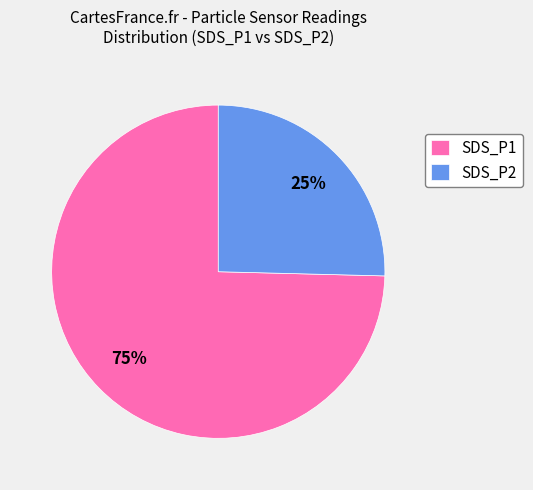

Which category has the smallest portion of the pie?

SDS_P2